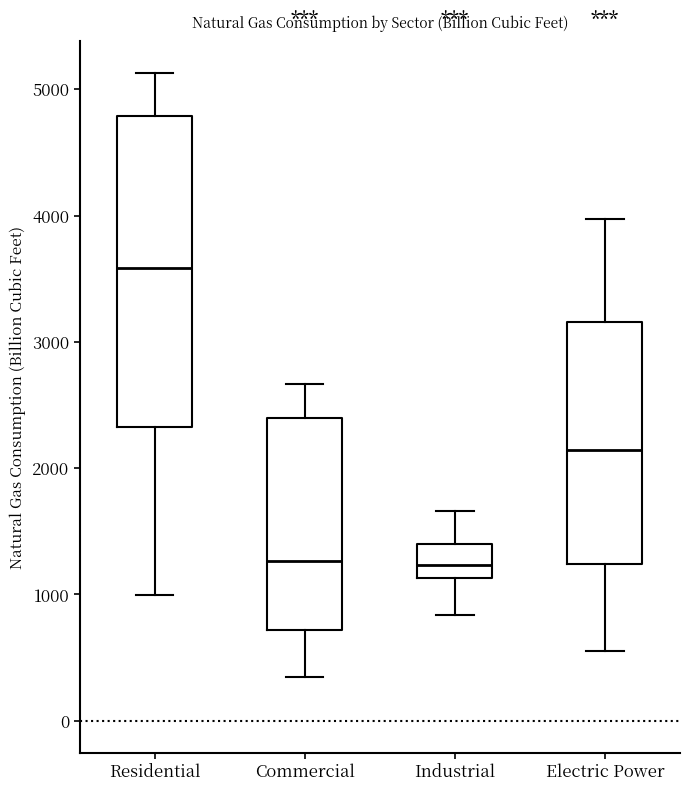

Which box's median line is the highest?

Residential